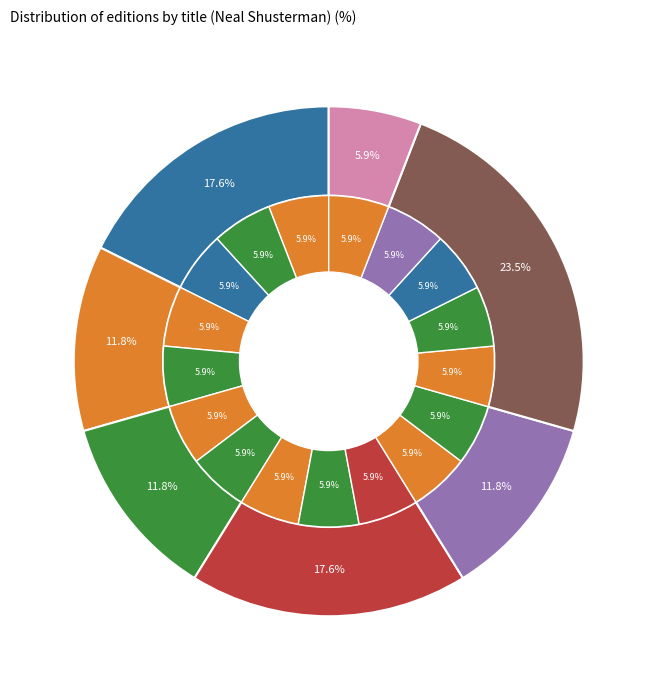

Do Dark Side of Nowhere and Downsiders together represent more than half of the pie?

No